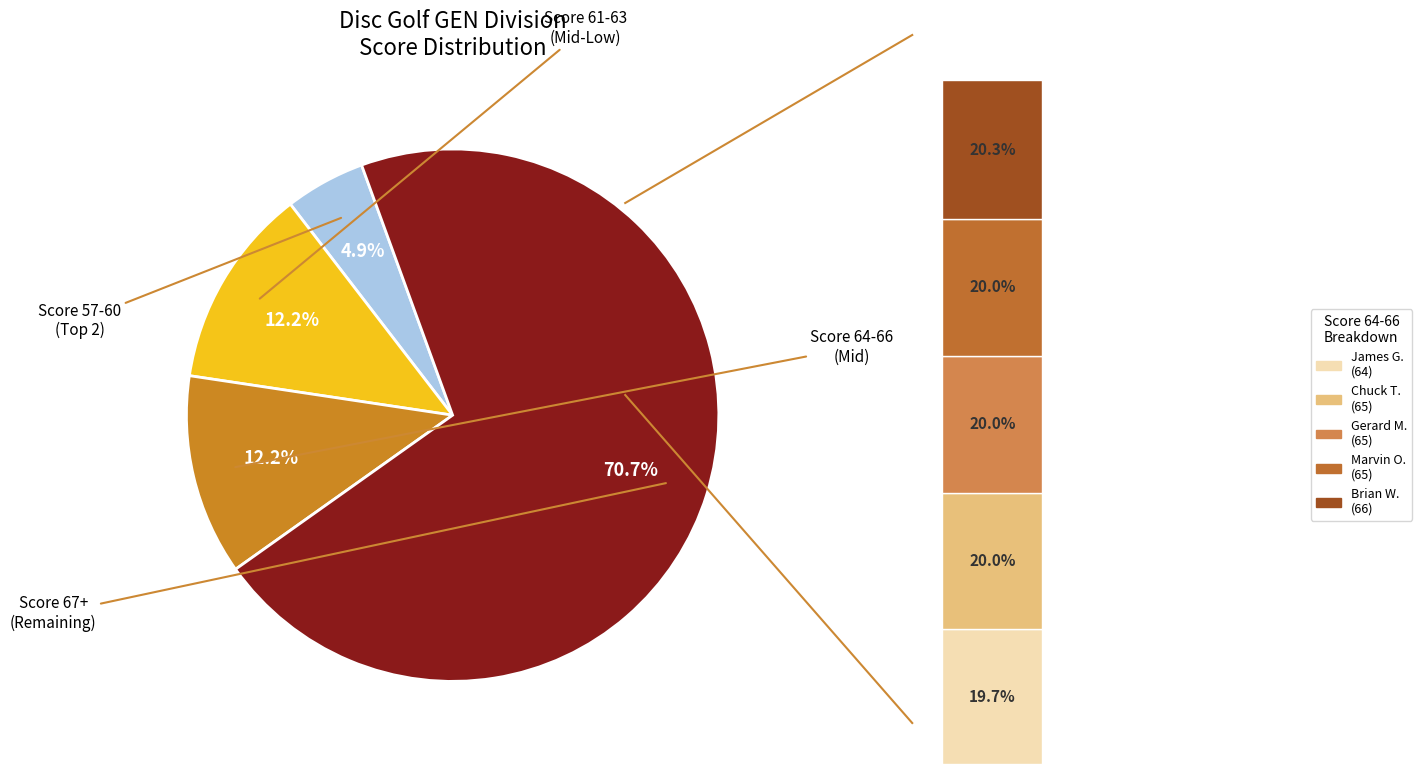

Combined, do James Green and Mark Griese account for over 50%?

No